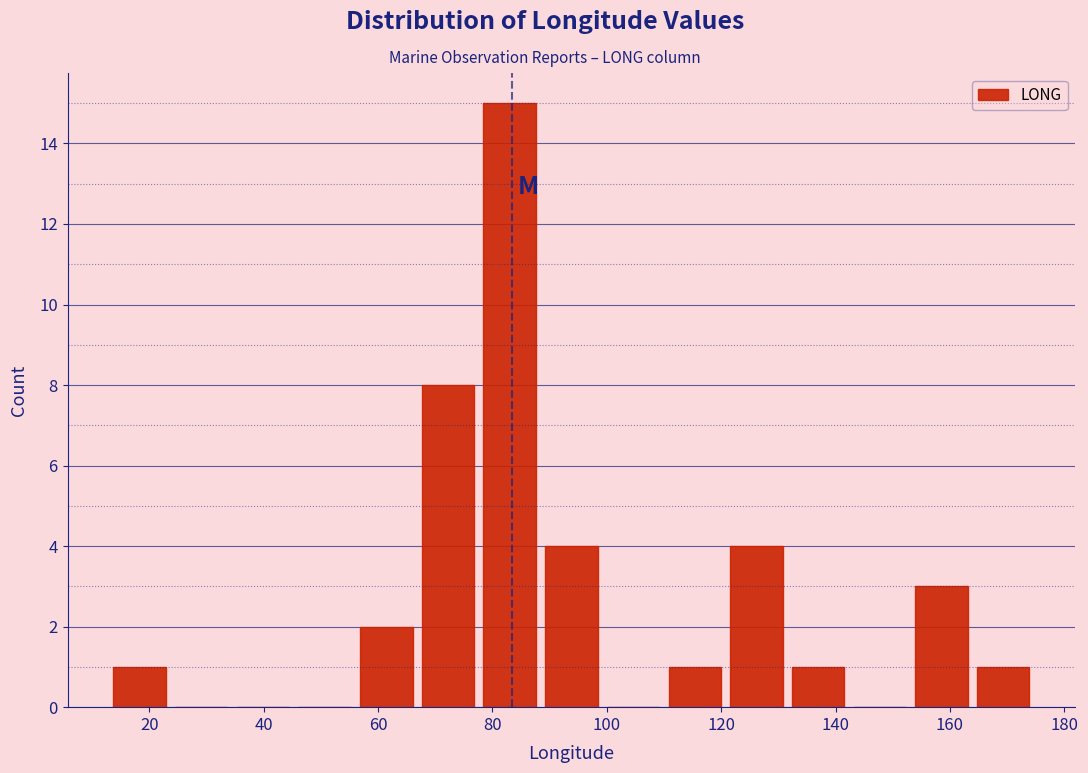

What is the height of the bar covering 154 to 164 on the x-axis? Neither the bar edges nor the heights are printed on the chart, so give them approximately, as read against the axes.

3